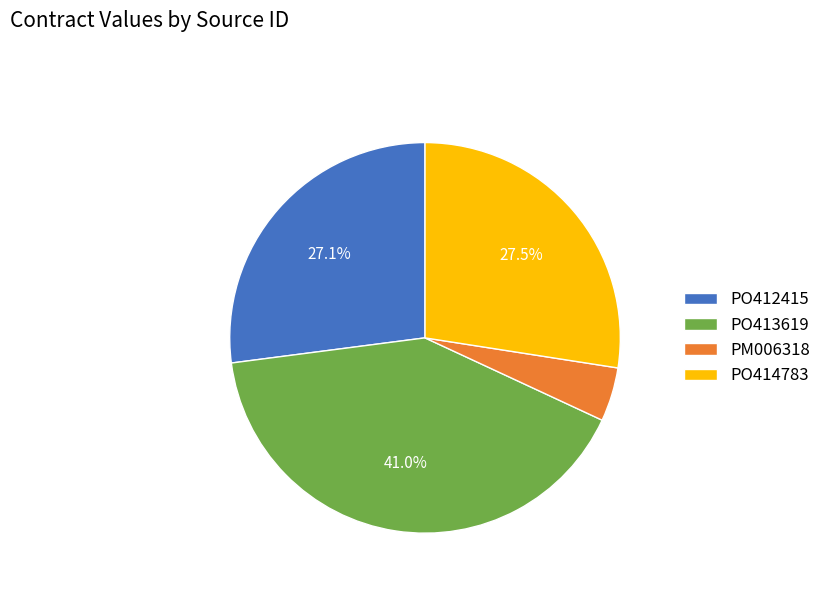

What percentage is the PM006318 slice, to the nearest percent?

4%